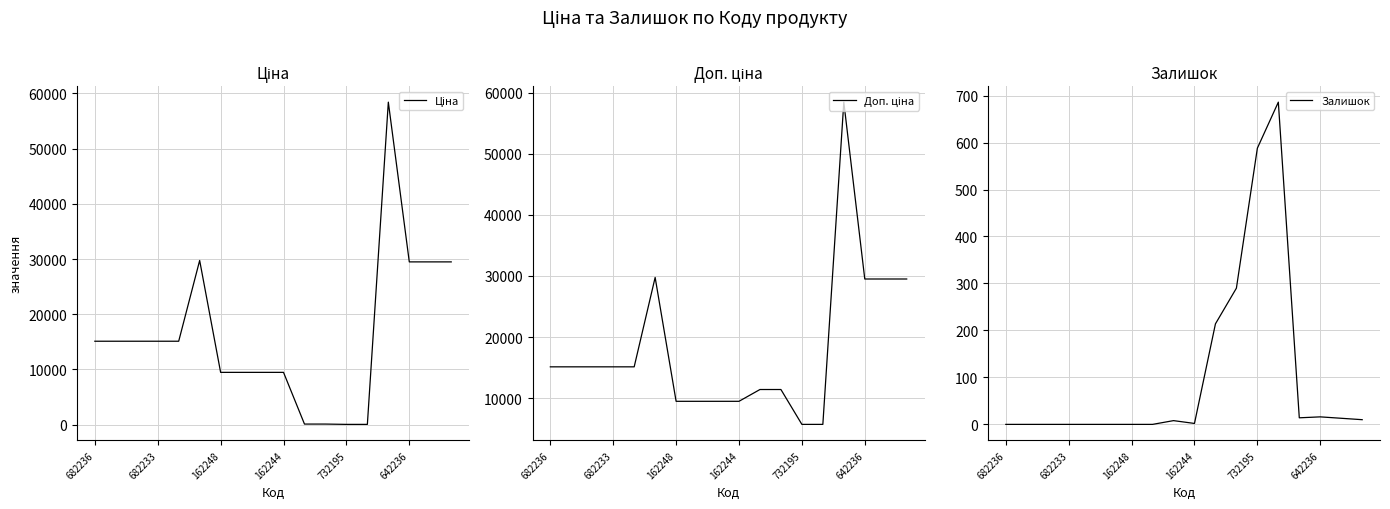

At which category is the sum across all series the highest?

14